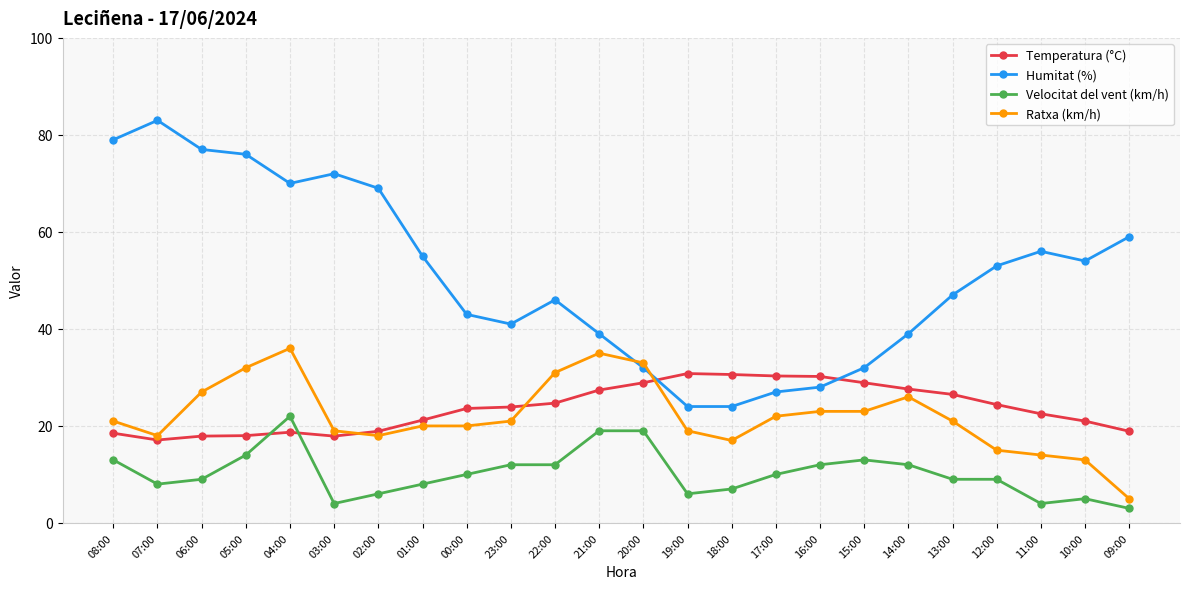

What is the maximum value shown in the chart?

83.0